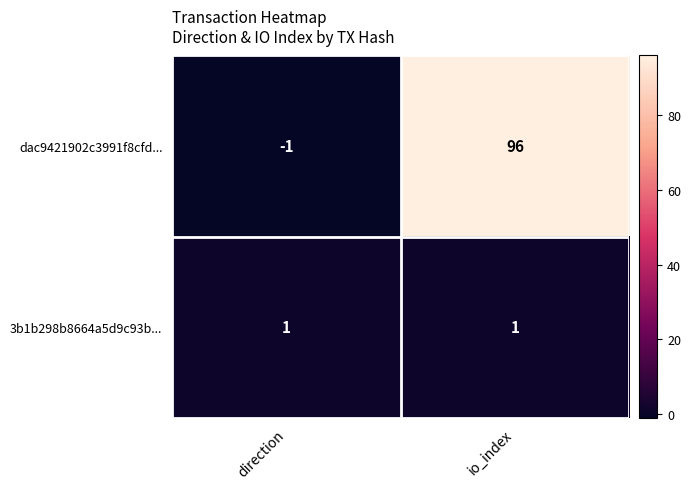

At which category is the sum across all series the highest?

io_index